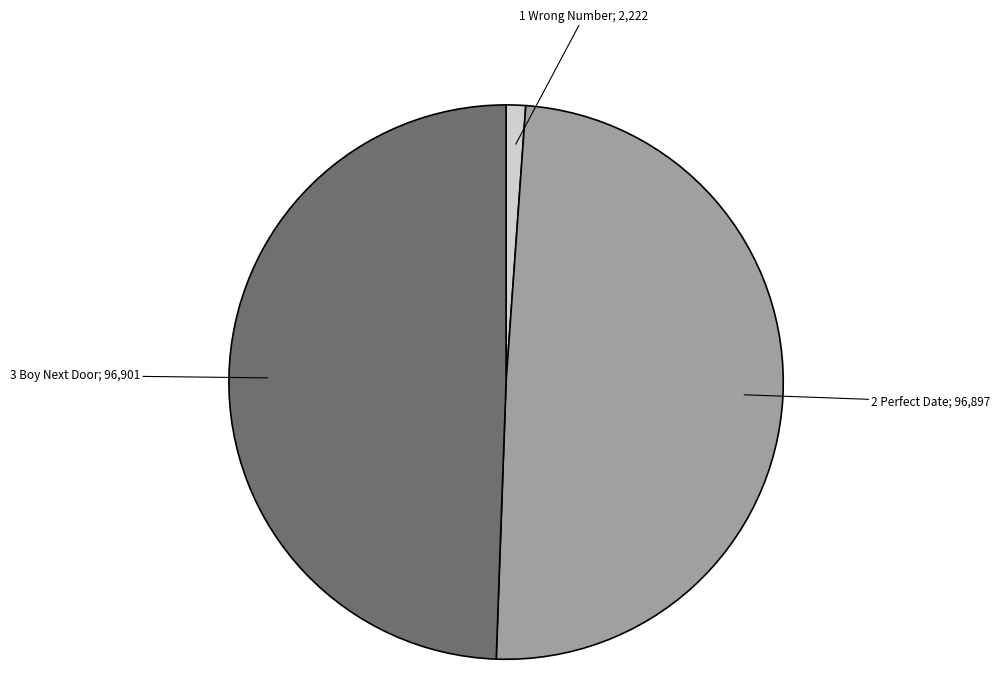

Does any single category account for the majority?

No